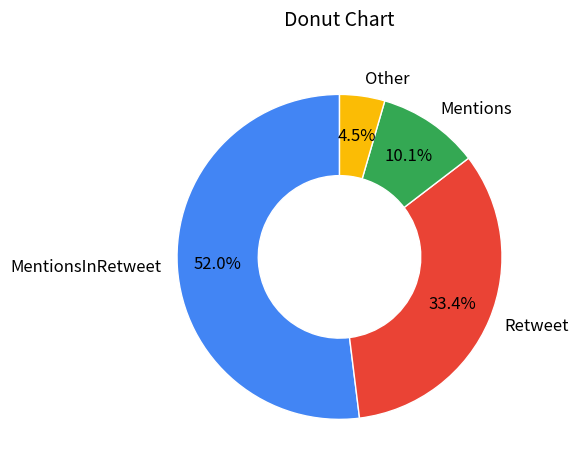

Rank the categories by value from highest to lowest.

MentionsInRetweet, Retweet, Mentions, Other